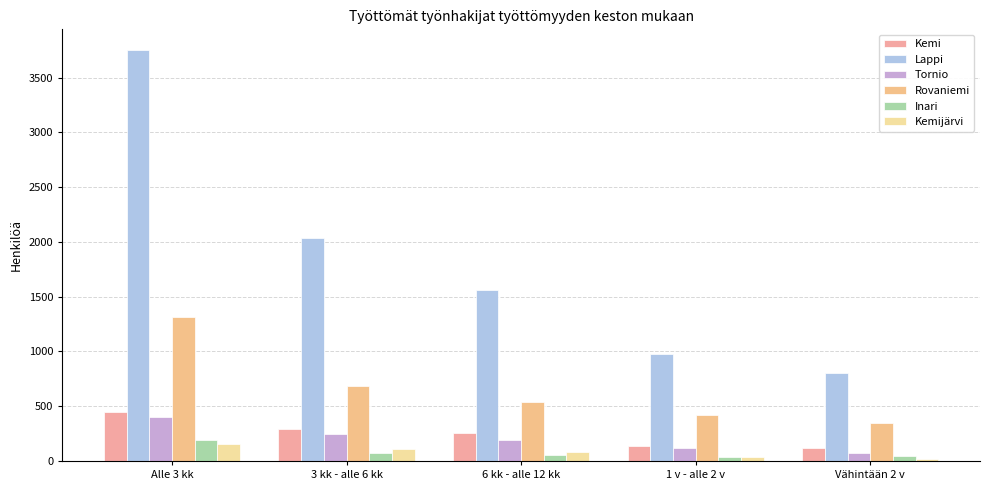

Rank the categories by Kemijärvi value from lowest to highest.

Vähintään 2 v, 1 v - alle 2 v, 6 kk - alle 12 kk, 3 kk - alle 6 kk, Alle 3 kk